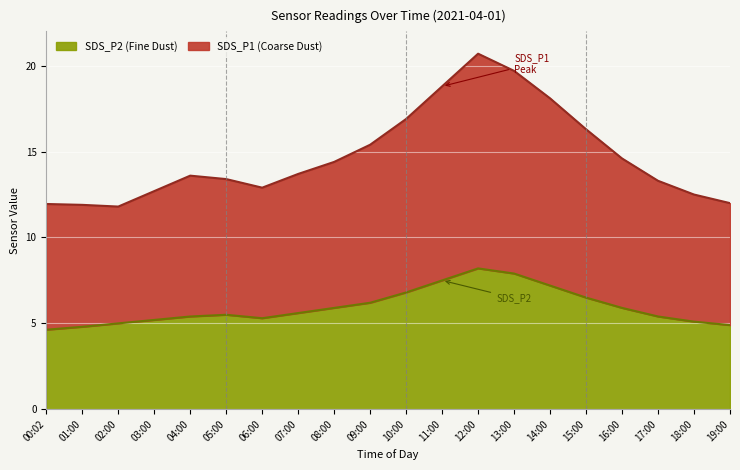

What is the lowest value of the SDS_P2 (Fine Dust) series?

4.6